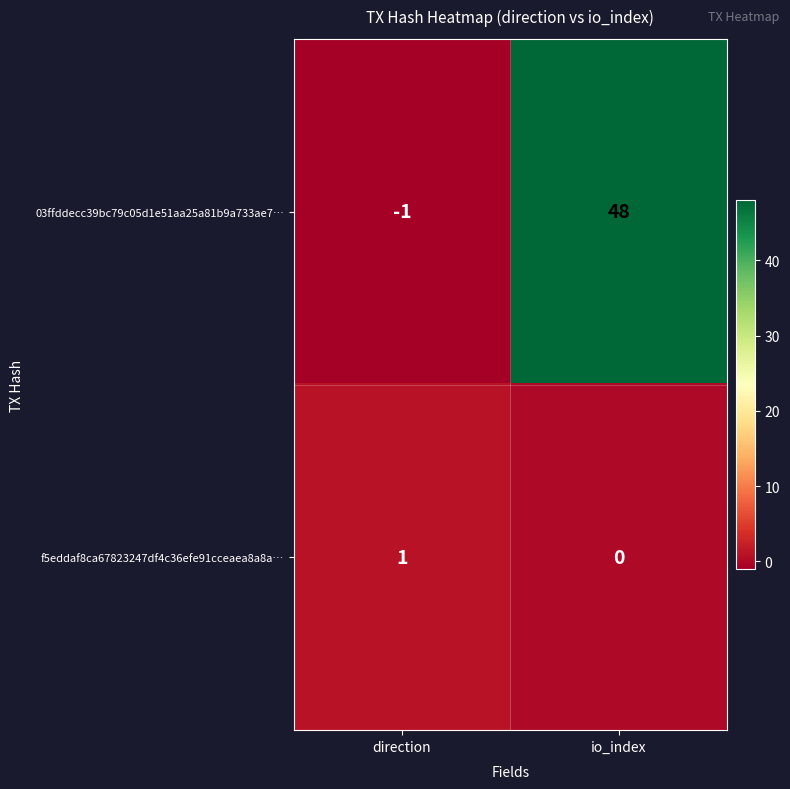

Count the number of data series in this chart.

2